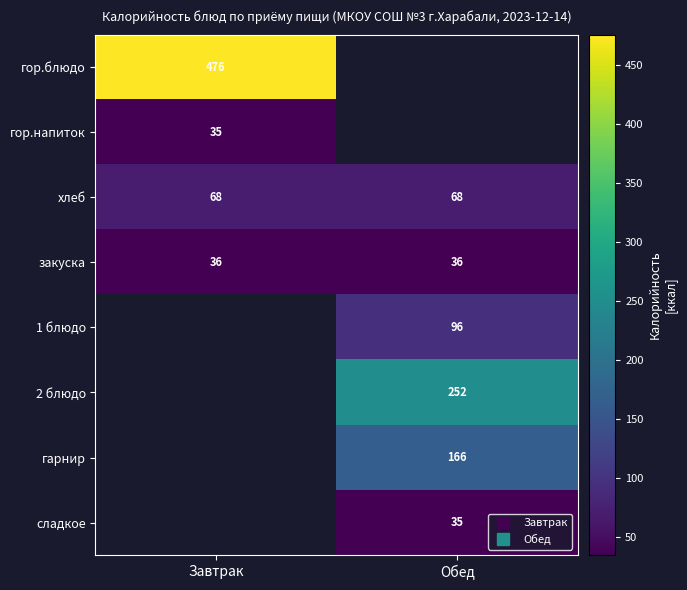

List the labels in order of хлеб value, largest first.

Завтрак, Обед